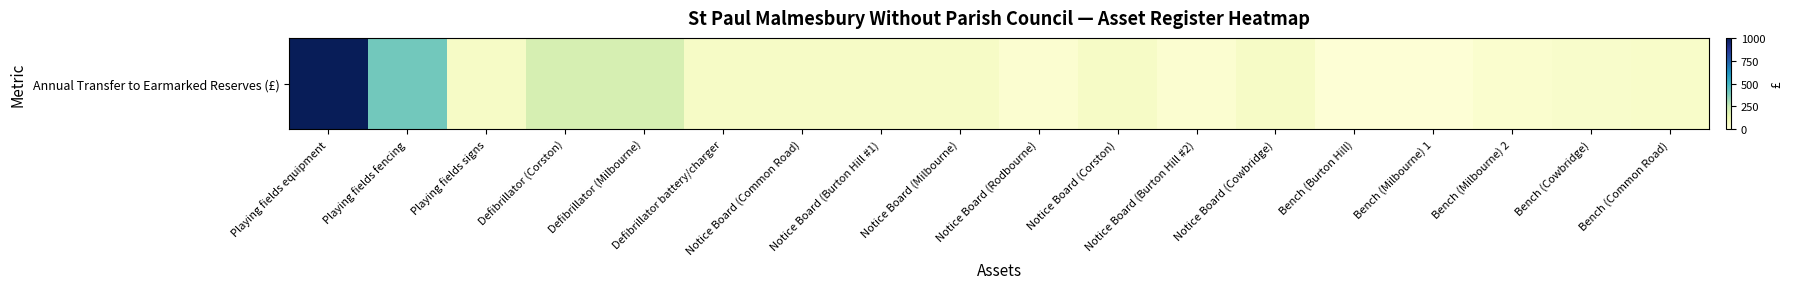

List the labels in order of value, largest first.

Playing fields equipment, Playing fields fencing, Defibrillator (Corston), Defibrillator (Milbourne), Playing fields signs, Defibrillator battery/charger, Notice Board (Common Road), Notice Board (Burton Hill #1), Notice Board (Milbourne), Notice Board (Corston), Notice Board (Cowbridge), Bench (Common Road), Bench (Cowbridge), Bench (Milbourne) 2, Notice Board (Rodbourne), Notice Board (Burton Hill #2), Bench (Burton Hill), Bench (Milbourne) 1